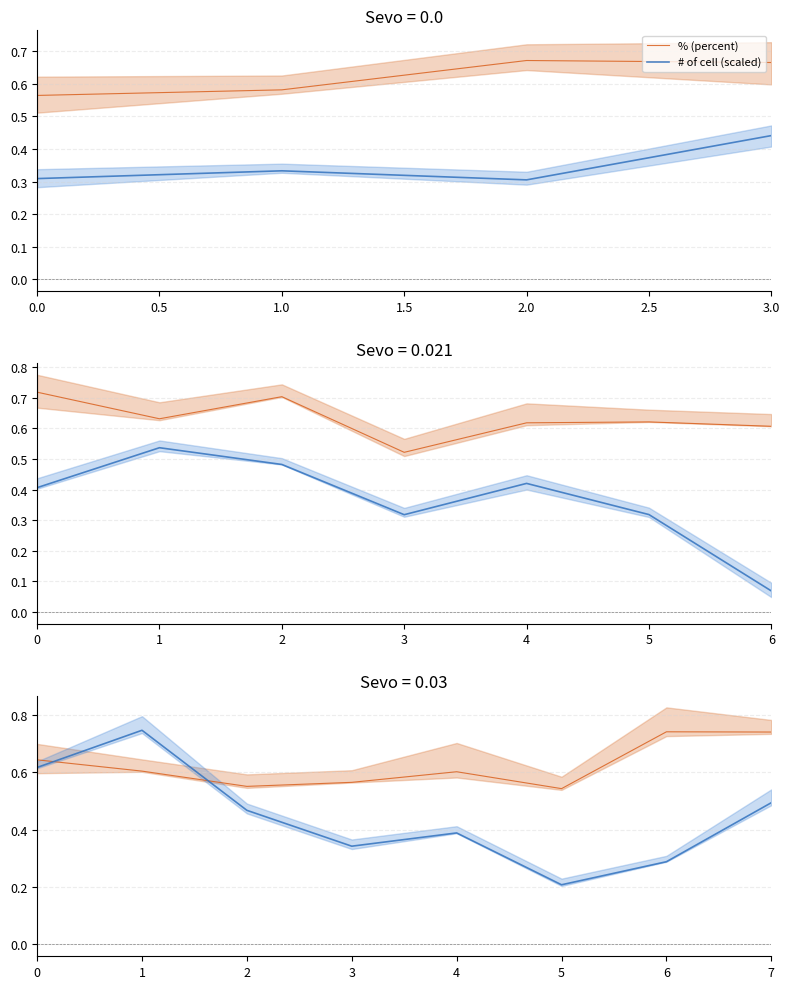

What is the spread (max minus min) of values at 7?

0.2